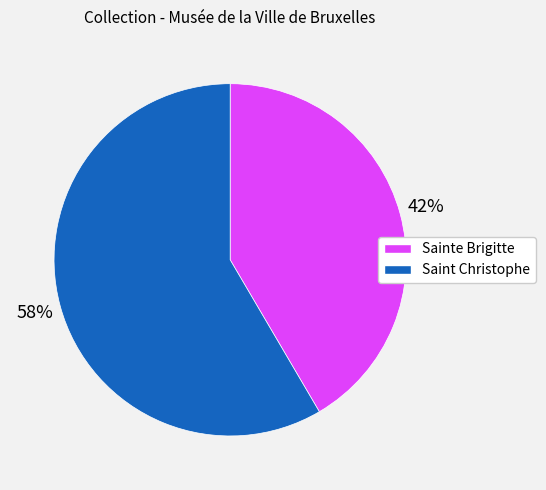

Combined, do Saint Christophe and Sainte Brigitte account for over 50%?

Yes